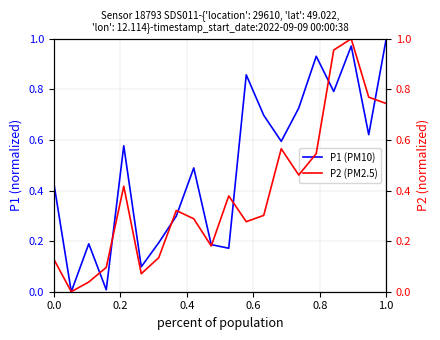

Does the chart have visible grid lines?

Yes